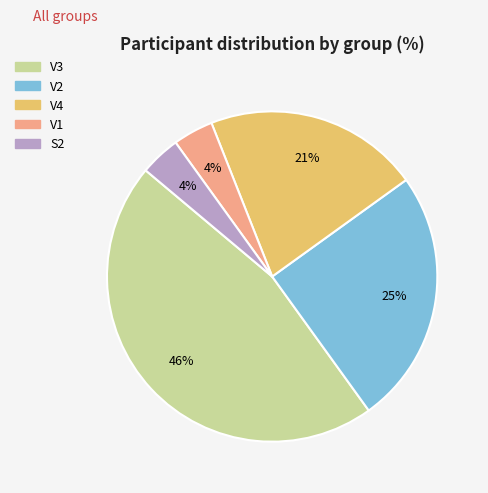

To the nearest percent, what is the combined percentage of S2 and V1?

8%